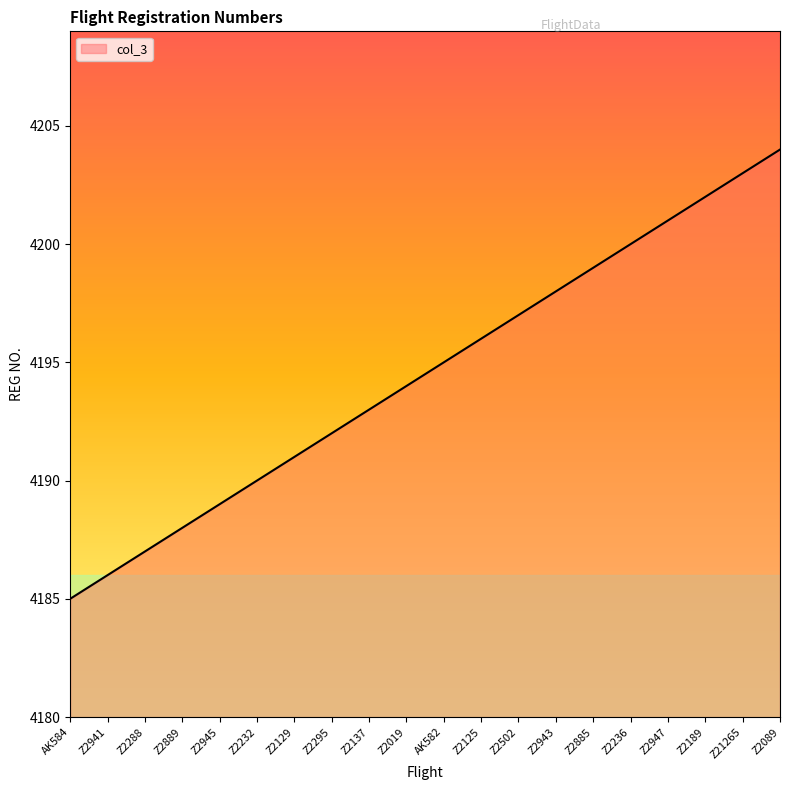

What is the difference between the values at Z21265 and Z2232?

13